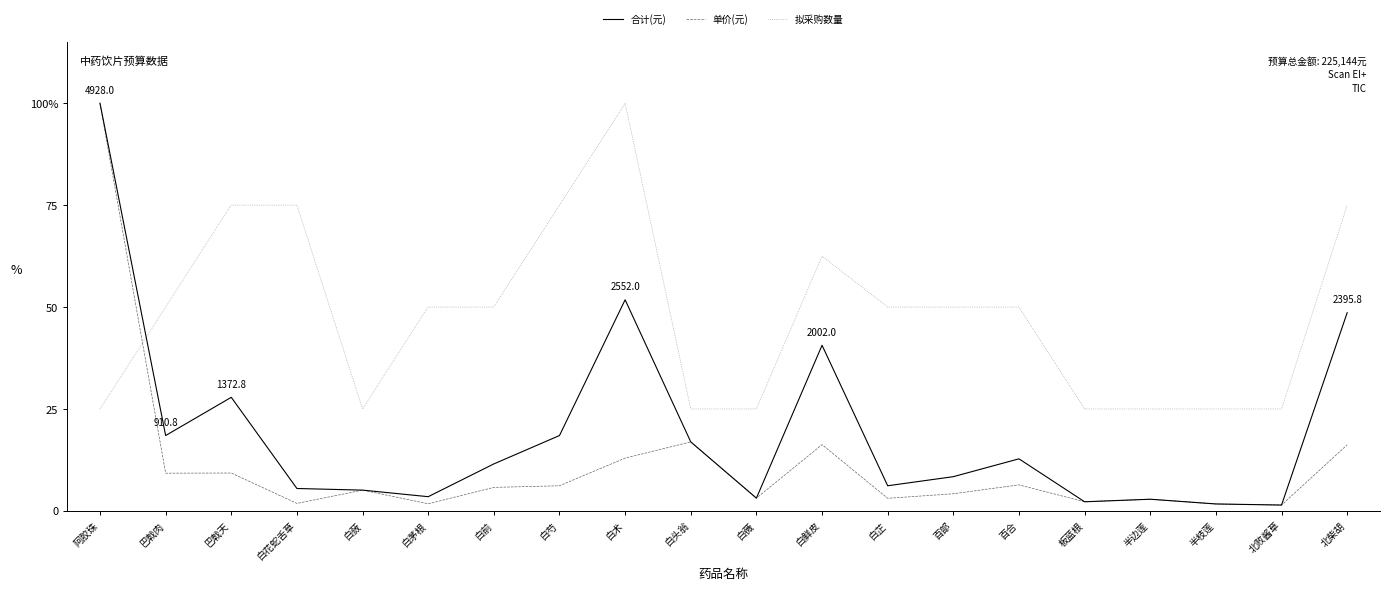

Does the chart have visible grid lines?

No